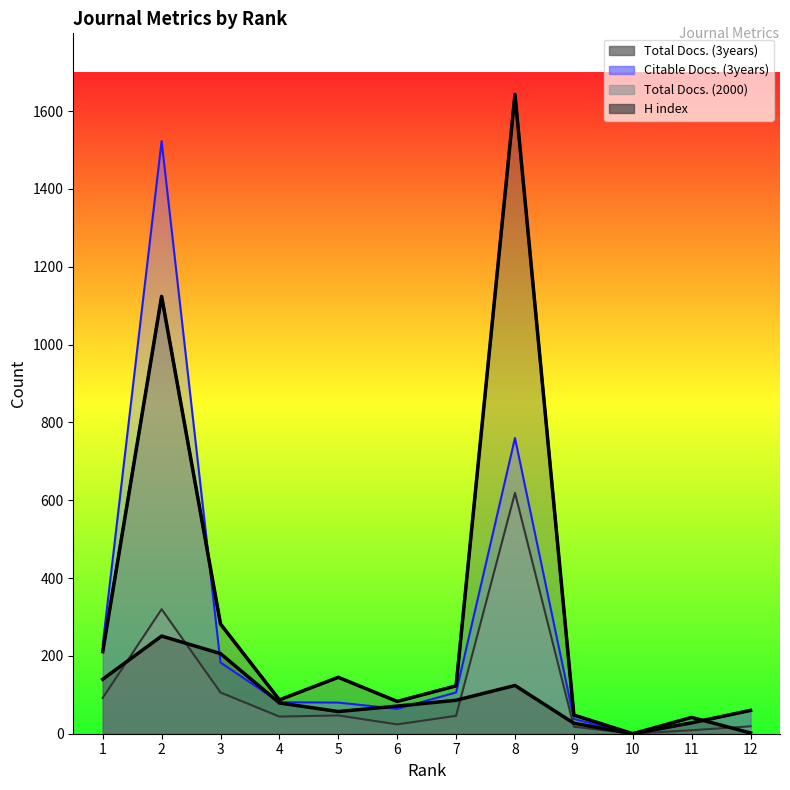

In H index, how many points are higher than both neighbors (excluding endpoints)?

3